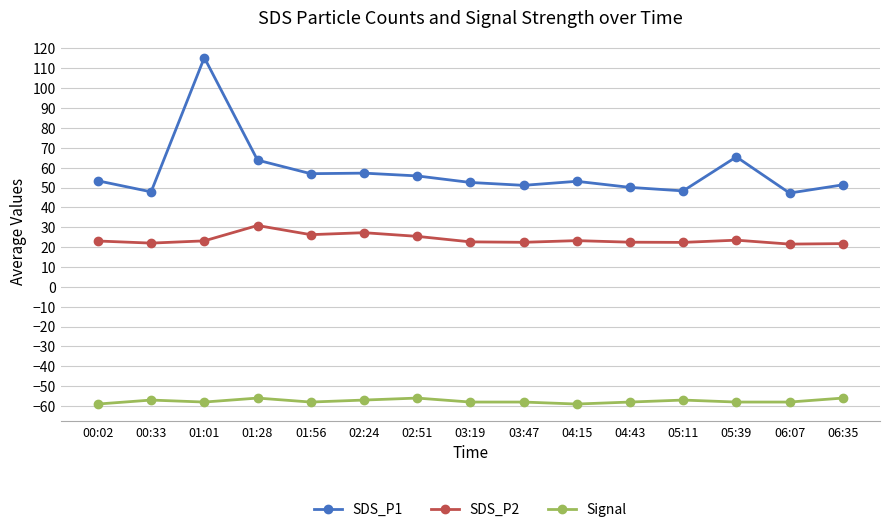

What position from the left is 05:11?

12